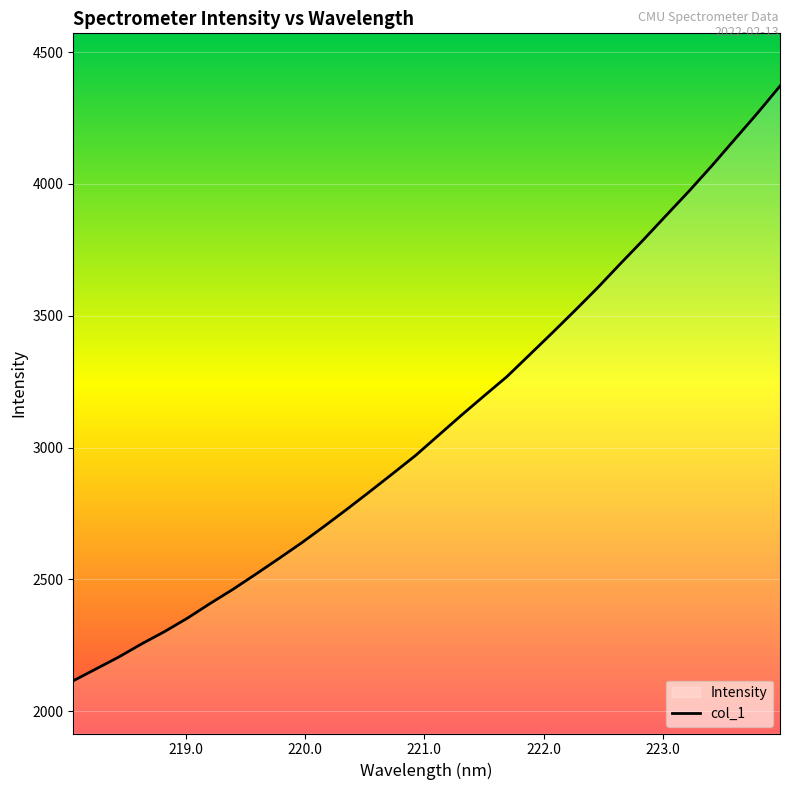

What is the difference between the maximum and minimum values?

2255.8